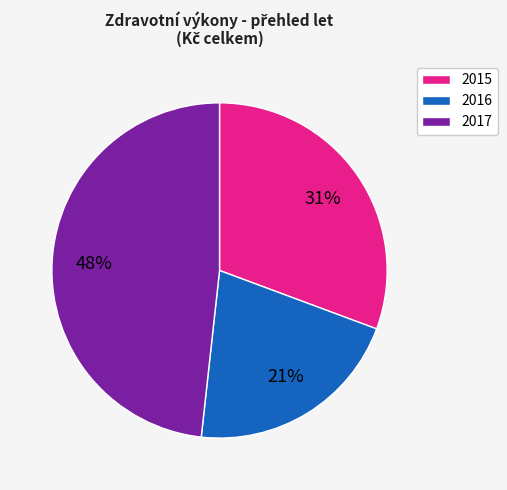

Is there any slice that represents more than half of the pie?

No